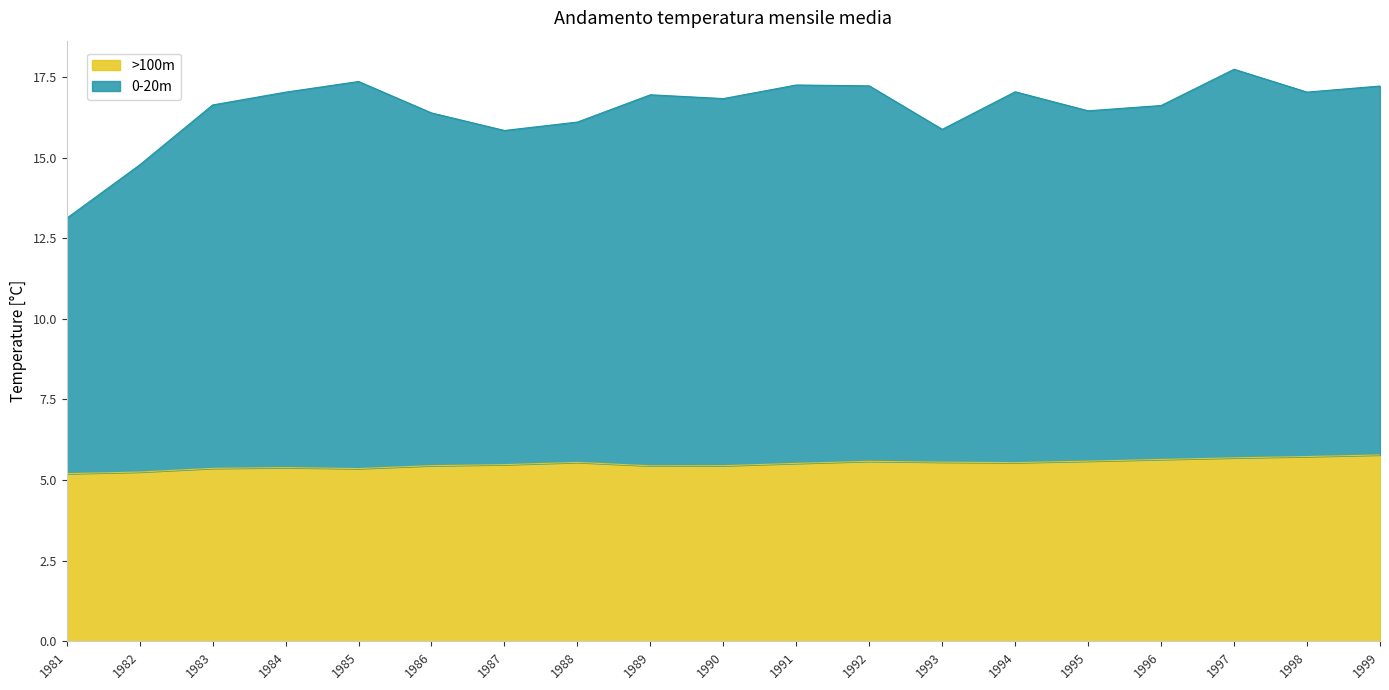

What is the average value of the >100m series?

5.5